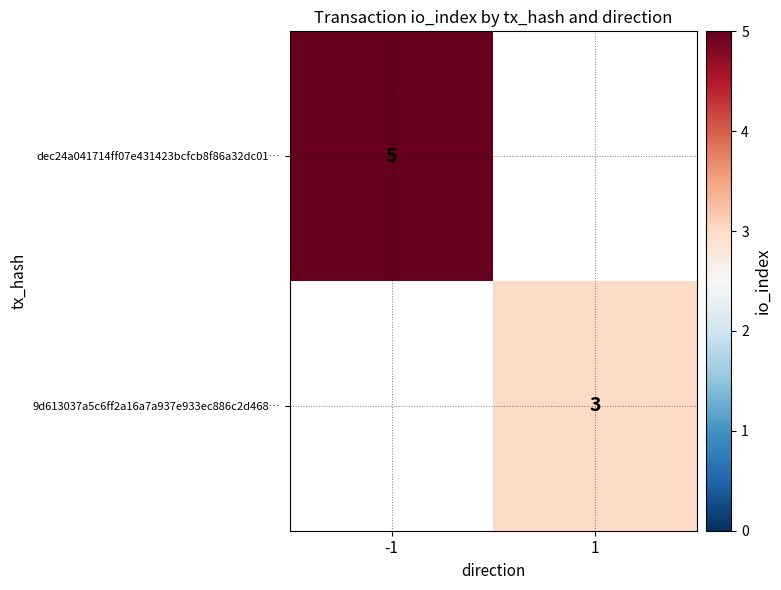

True or false: 9d613037a5c6ff2a16a7a937e933ec886c2d468… has a value of 5 at 1.

False